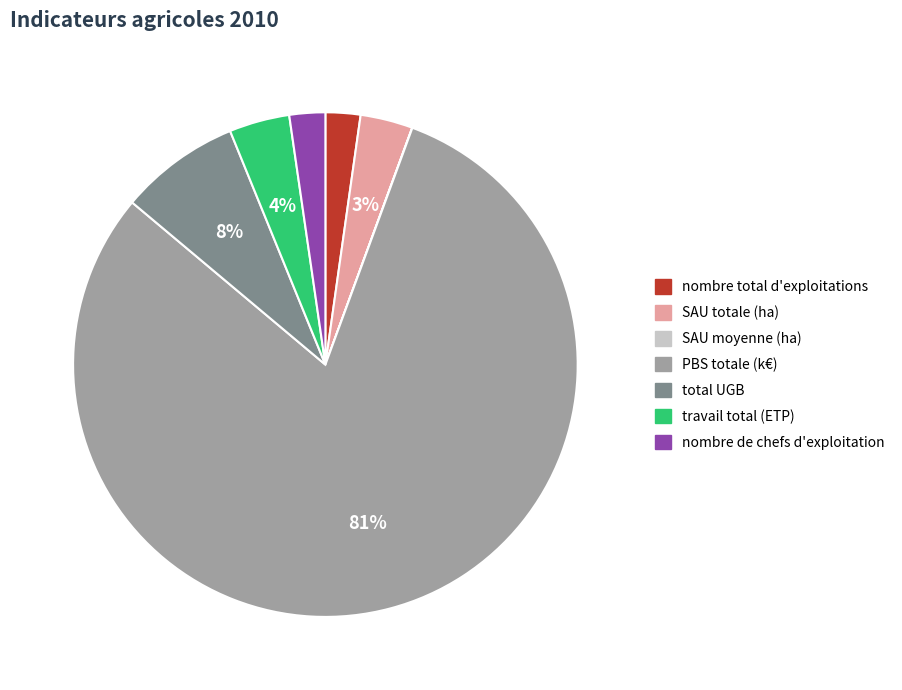

Is there a majority slice in this chart?

Yes